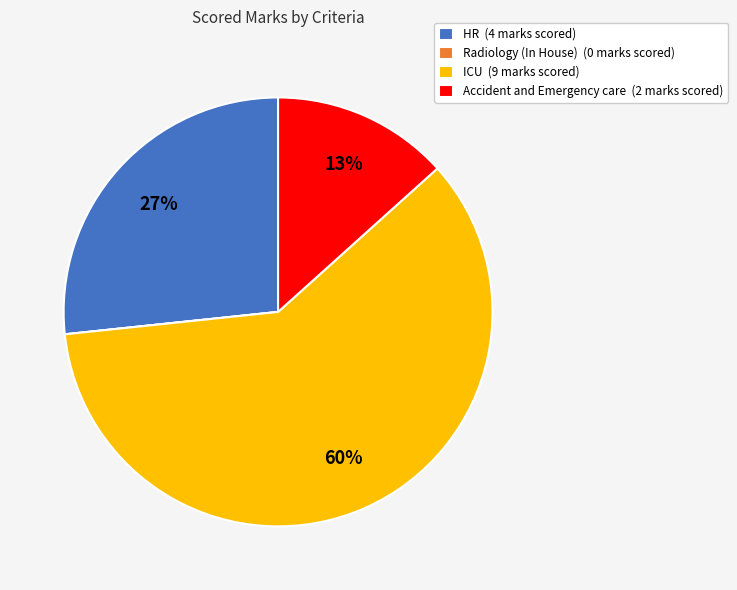

Which category accounts for the majority?

ICU